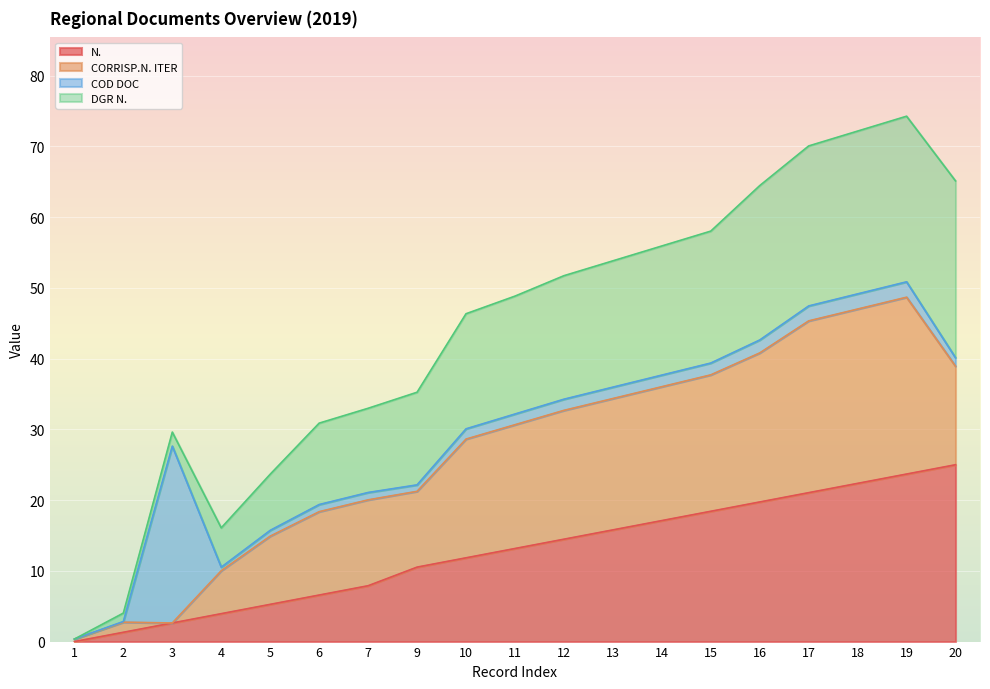

Is it true that N. equals 19.7 at 16?

True